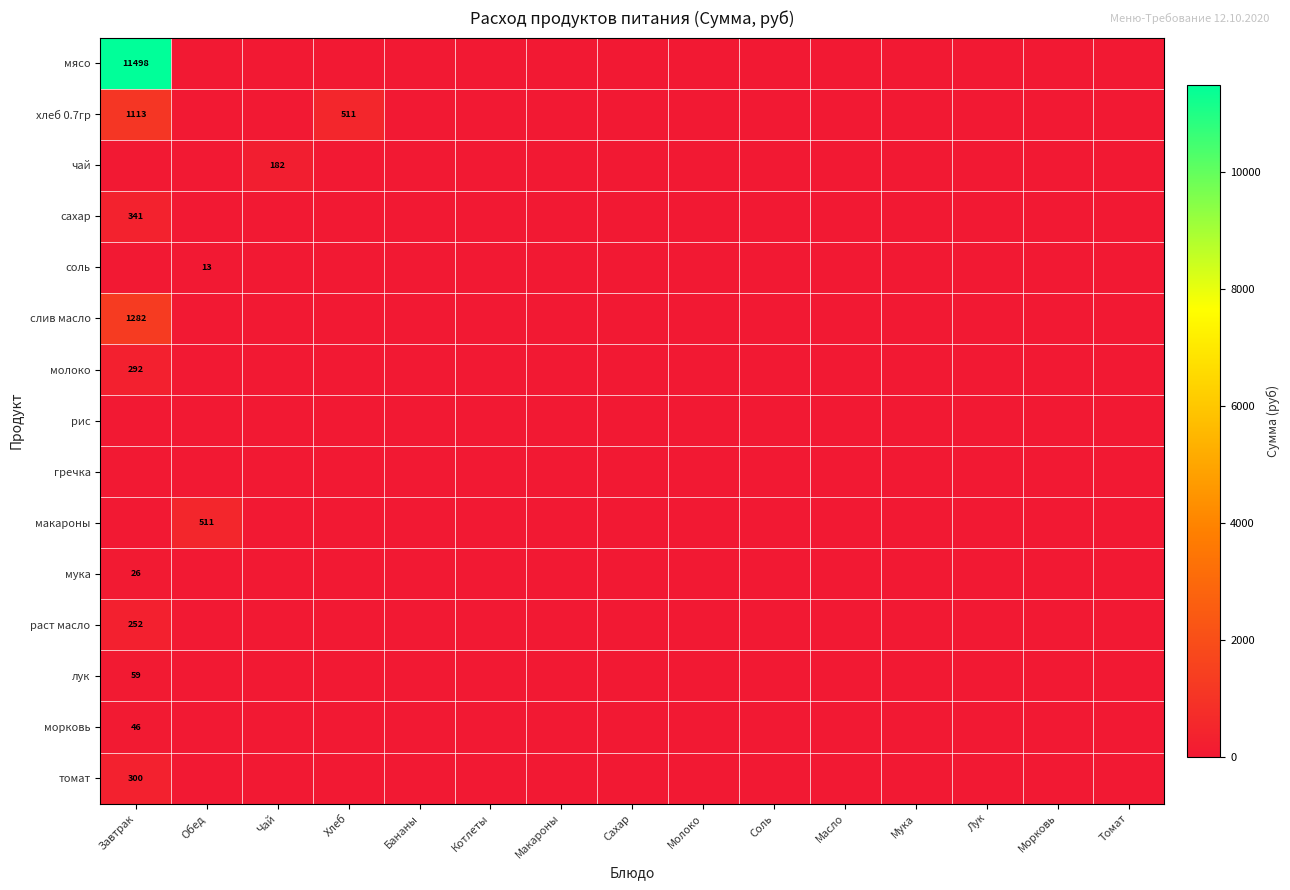

The макароны series shows 511 at Обед. True or false?

True